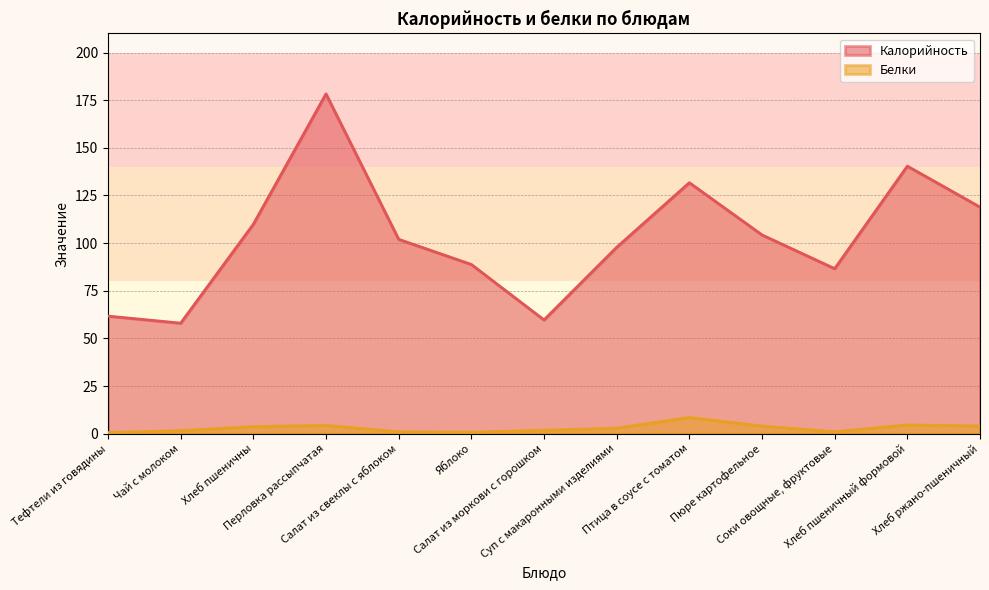

What position from the left is Хлеб пшеничны?

3